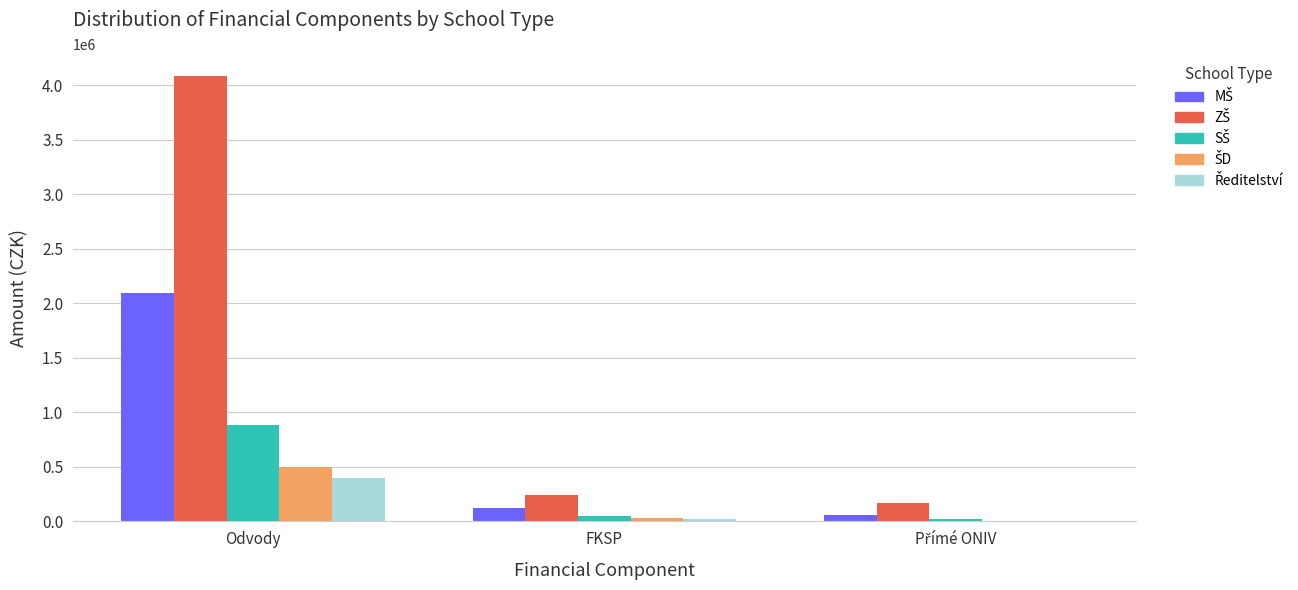

What is the greatest value displayed?

4082386